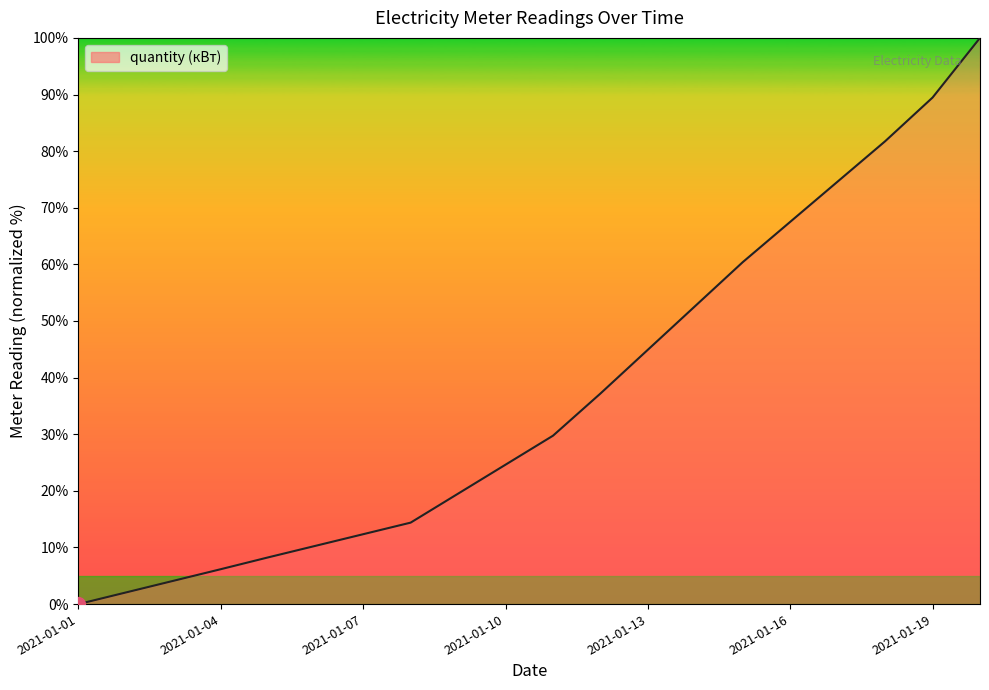

What is the difference between the maximum and minimum values?

100.0